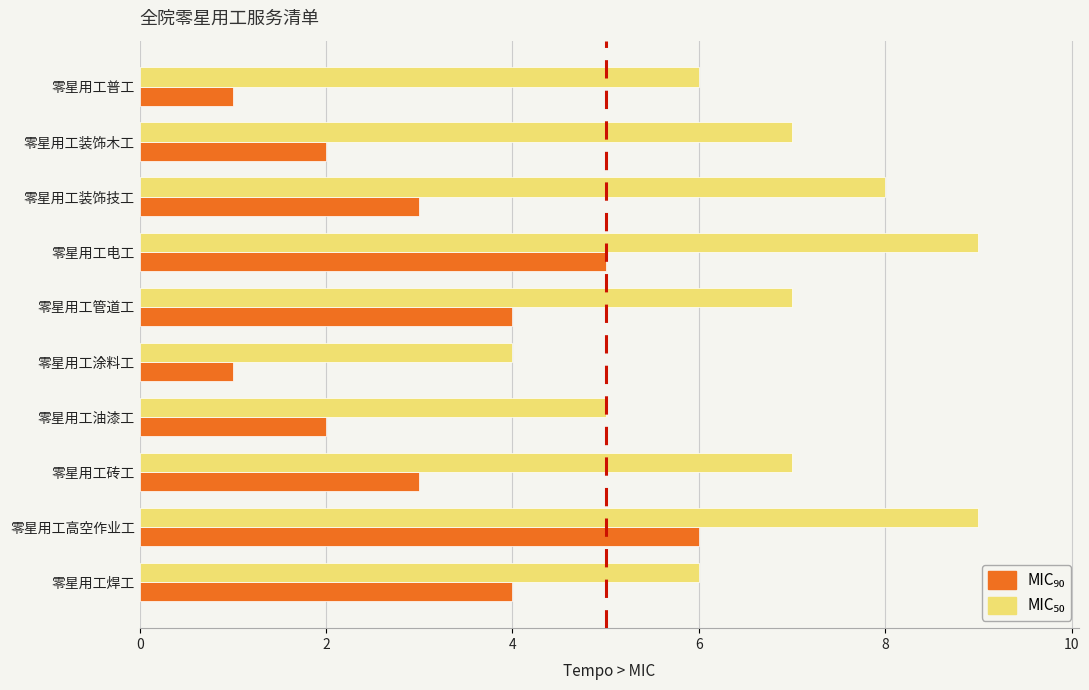

What is the total value across all series at 零星用工高空作业工?

15